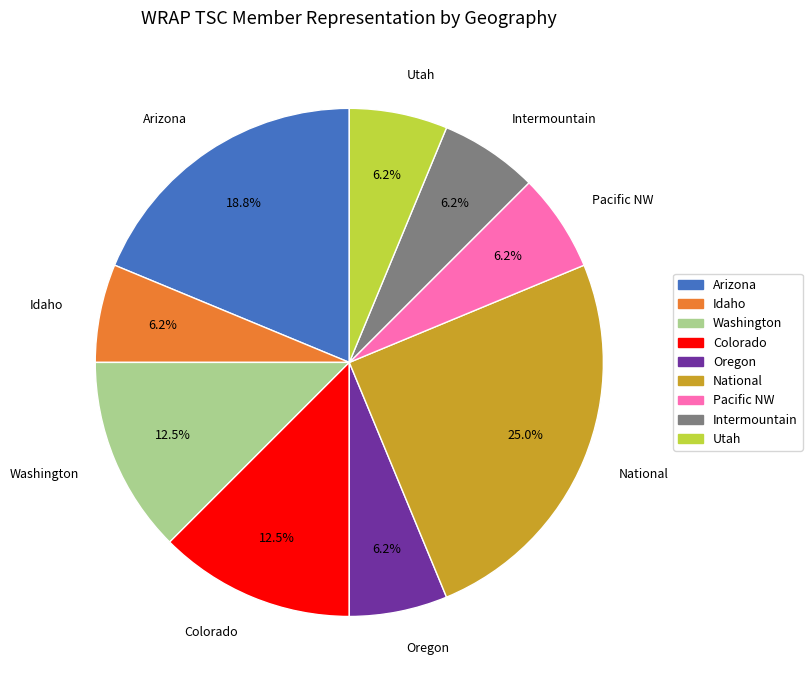

Between Washington and National, which is larger?

National